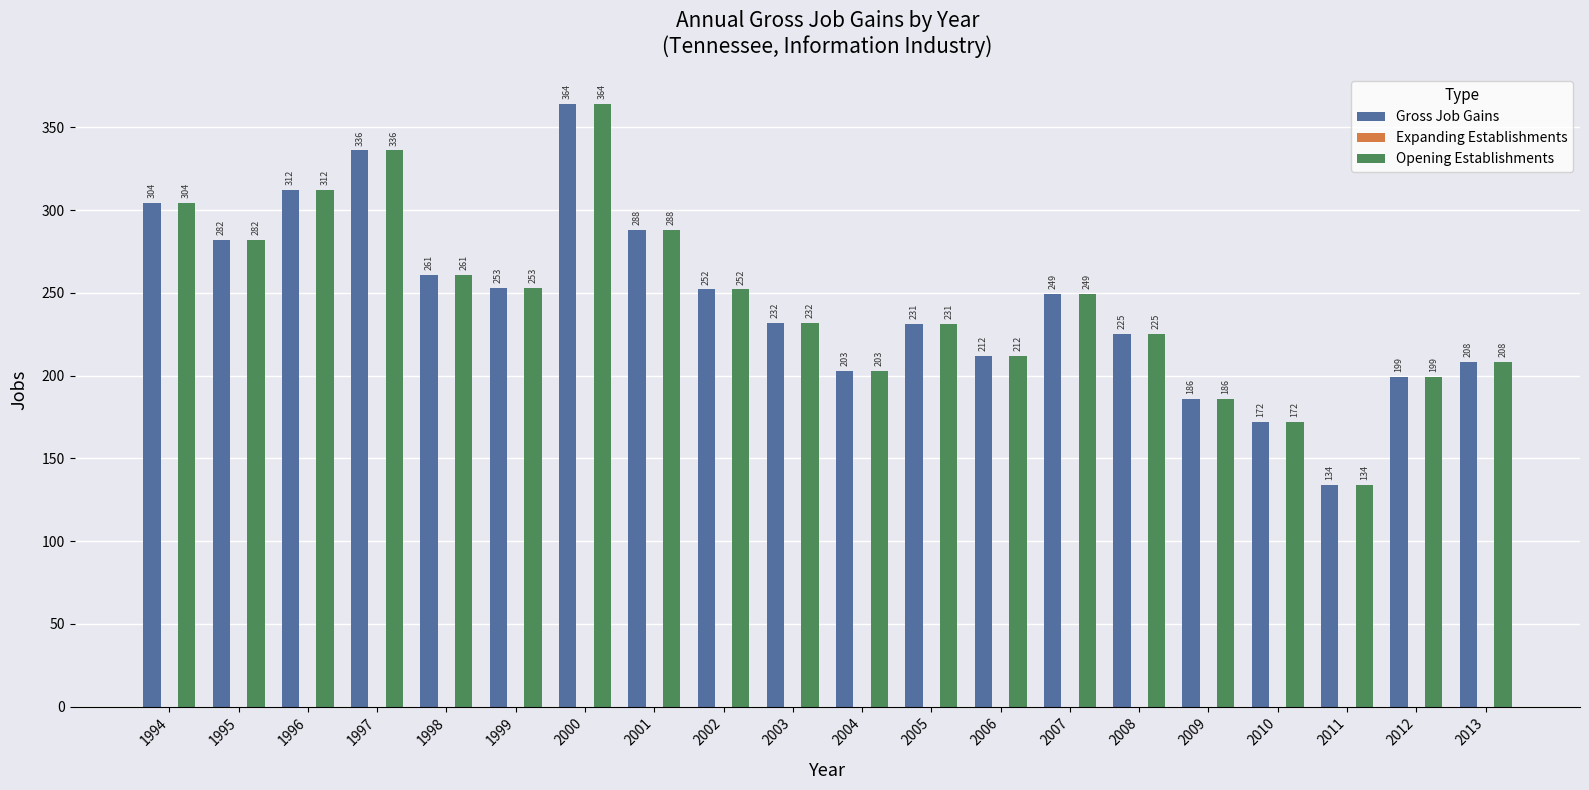

Are the bars horizontal?

No